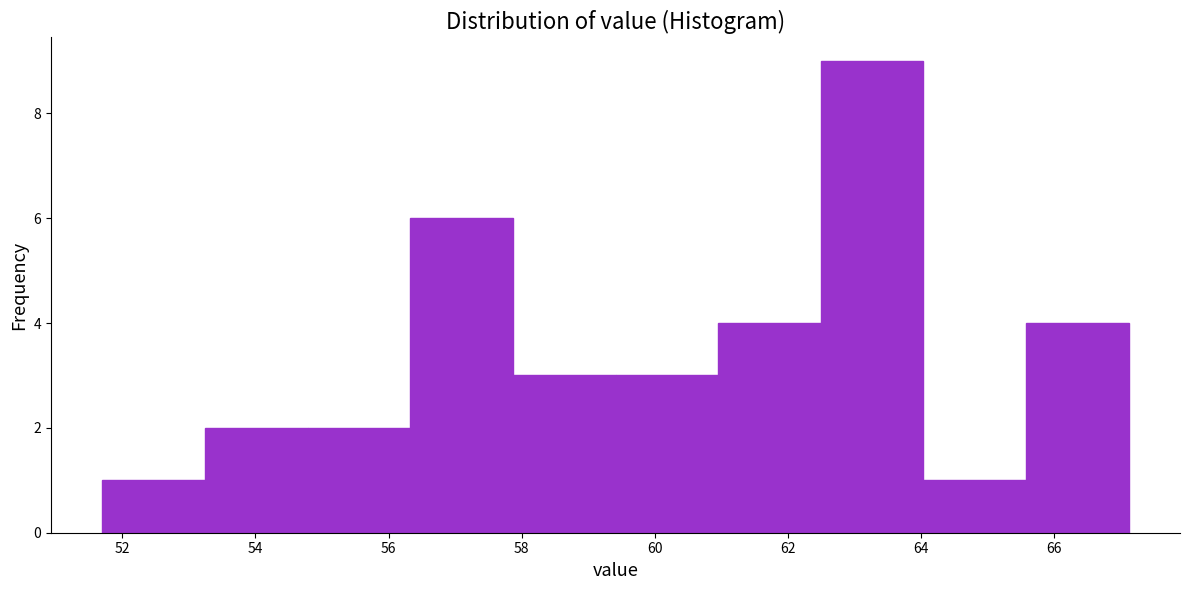

Reading left to right, list every bar in this chart as the range it spans on the x-axis followed by its height. Neither the bar edges nor the heights are printed on the chart, so give them approximately, as read against the axes.

51.8 to 53.2: 1
53.2 to 54.8: 2
54.8 to 56.4: 2
56.4 to 57.8: 6
57.8 to 59.4: 3
59.4 to 61.0: 3
61.0 to 62.4: 4
62.4 to 64.0: 9
64.0 to 65.6: 1
65.6 to 67.2: 4